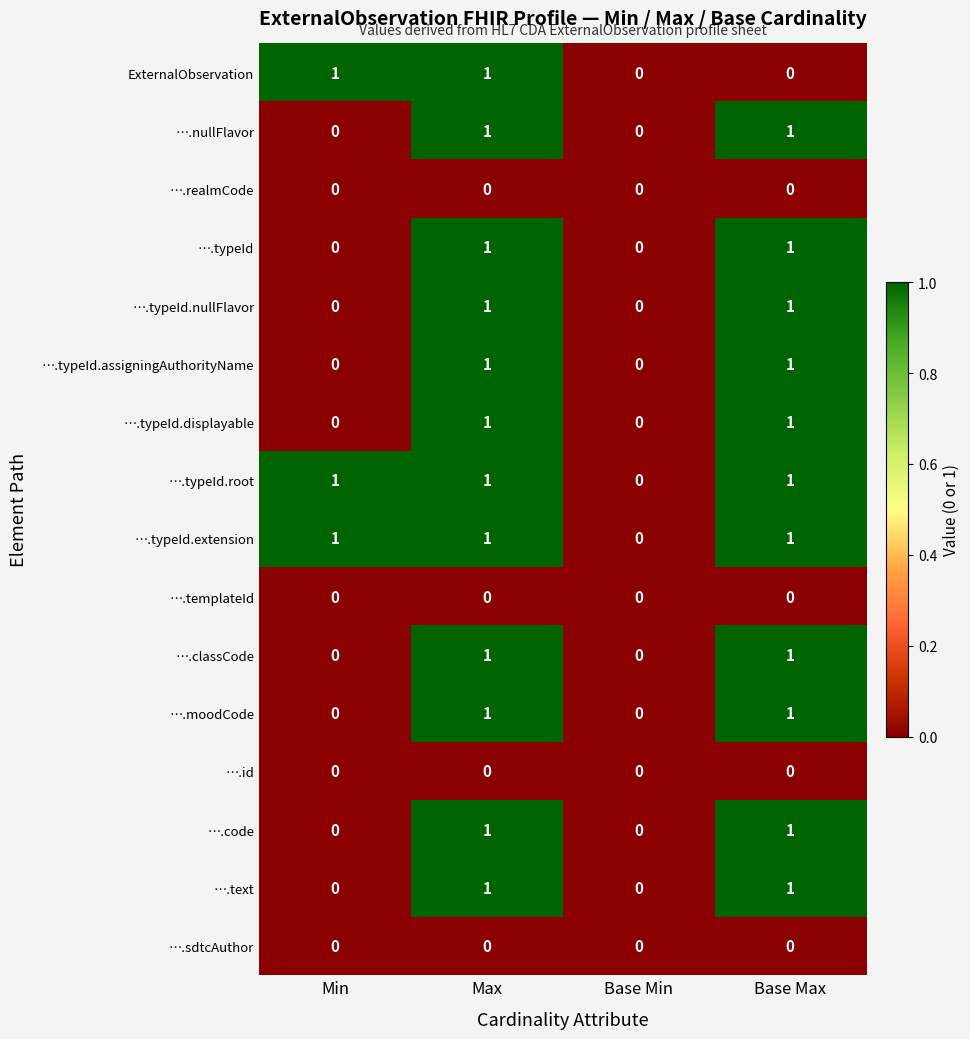

At which category is the sum across all series the highest?

Max